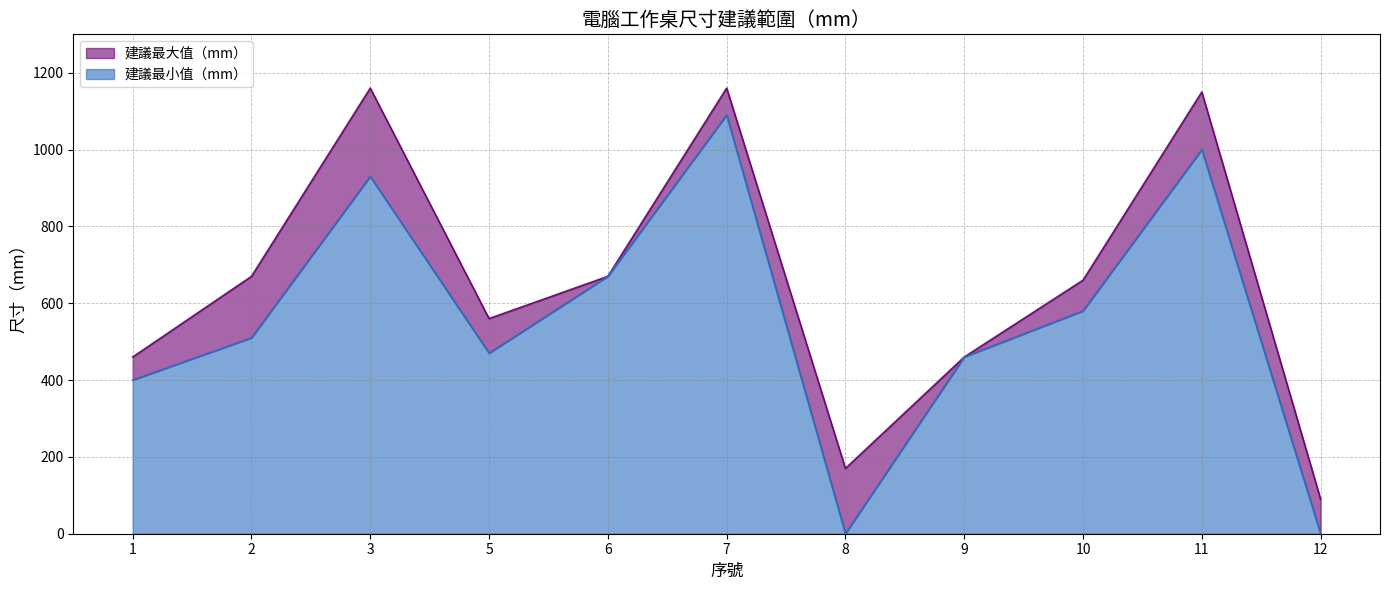

At which label does 建議最小值（mm） first exceed 510?

3